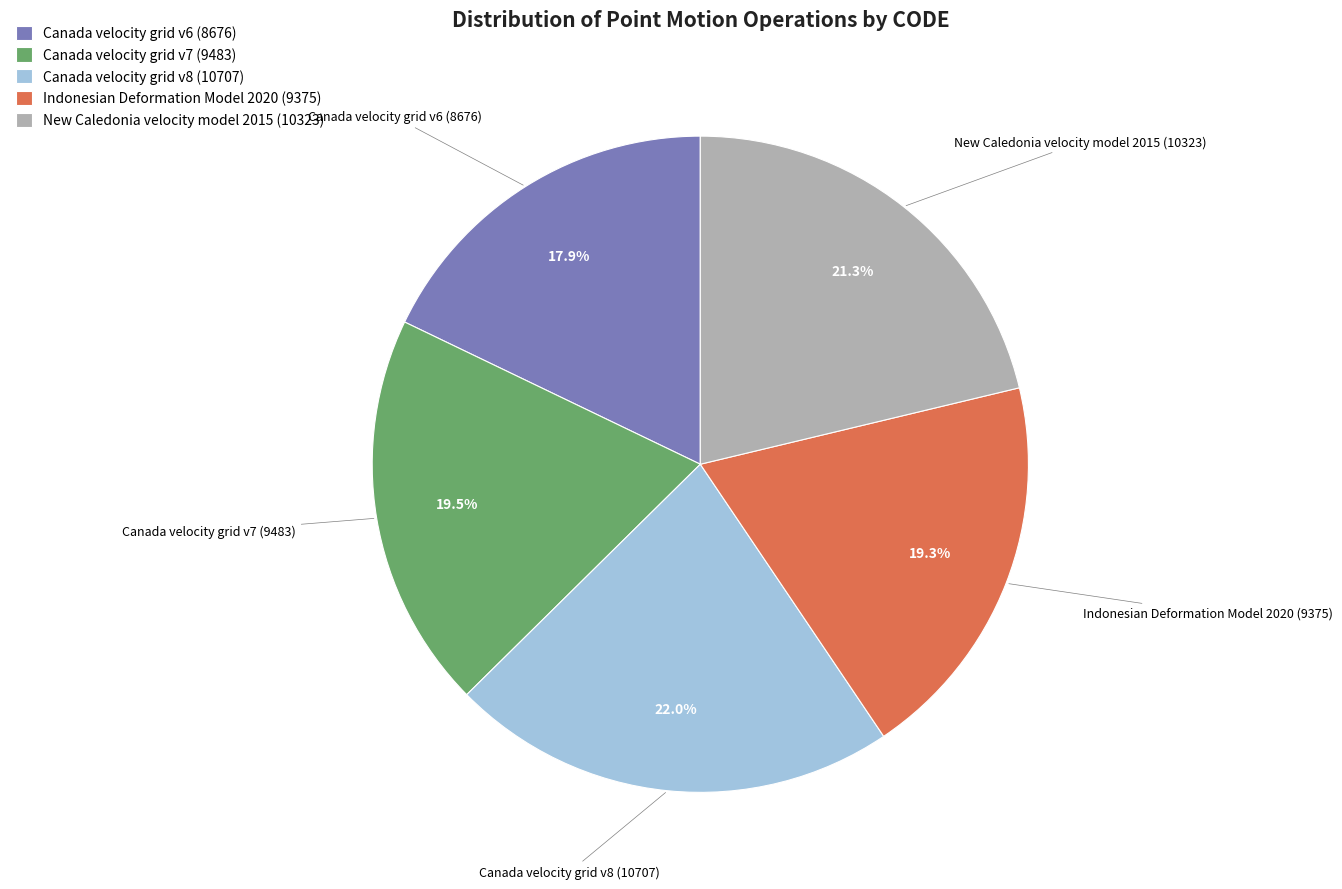

To the nearest percent, what percentage of the pie is Indonesian Deformation Model 2020?

19%